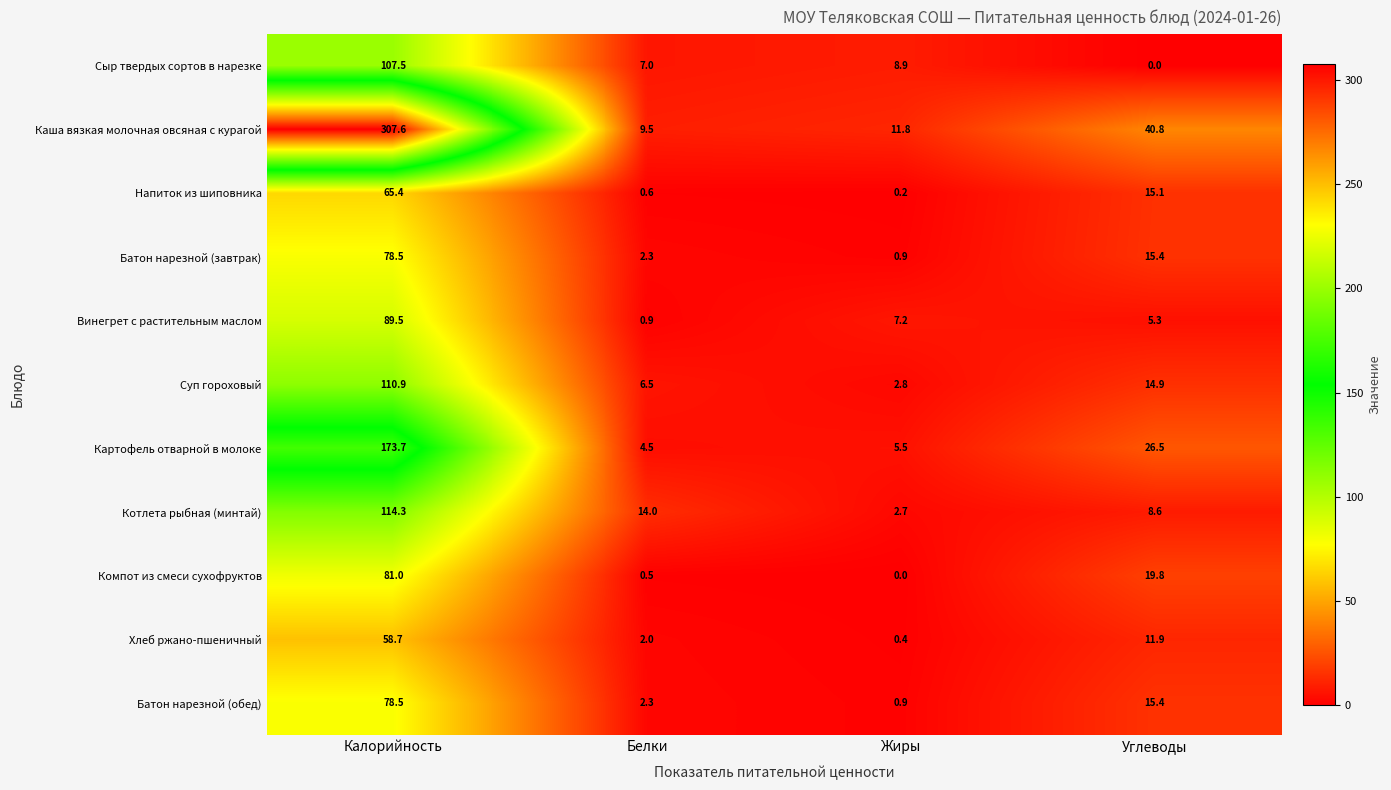

Which series has the largest range (max minus min)?

Каша вязкая молочная овсяная с курагой